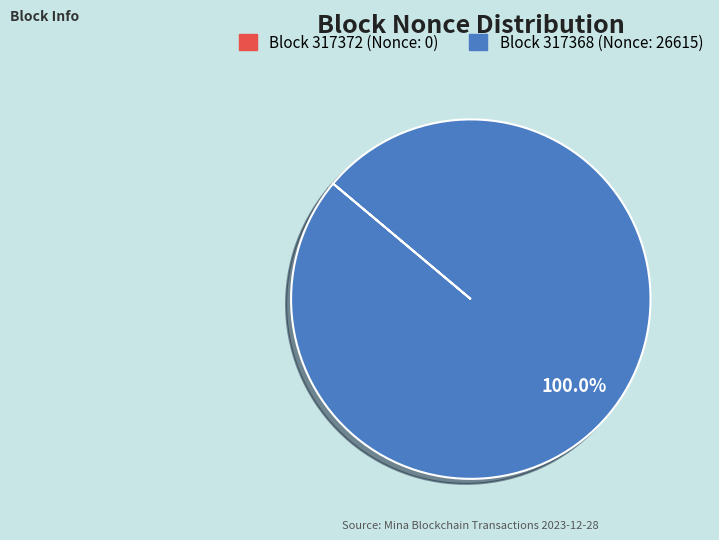

Is there a majority slice in this chart?

Yes